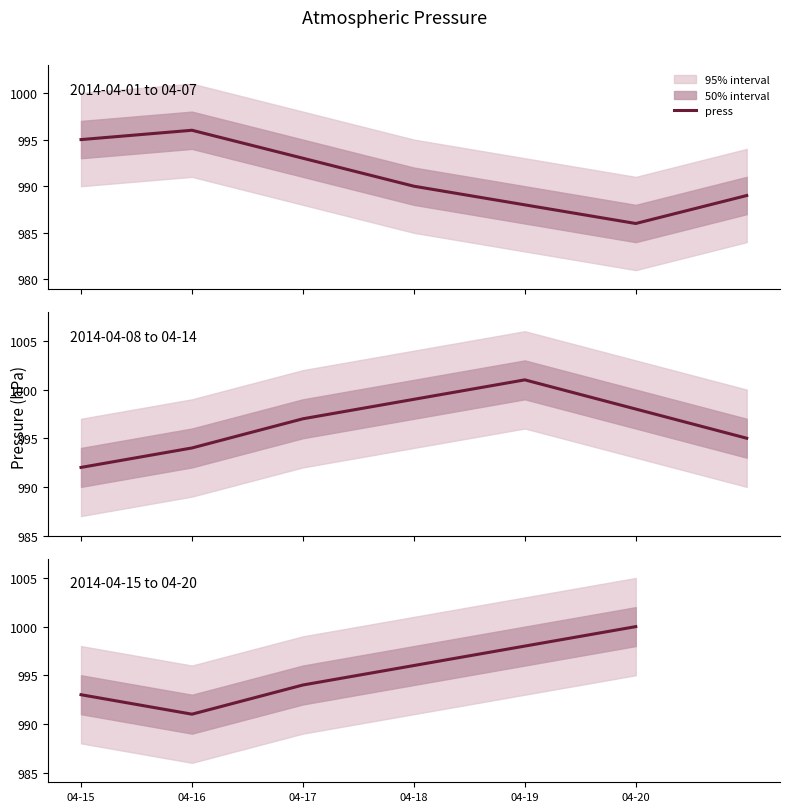

What is the average value?

995